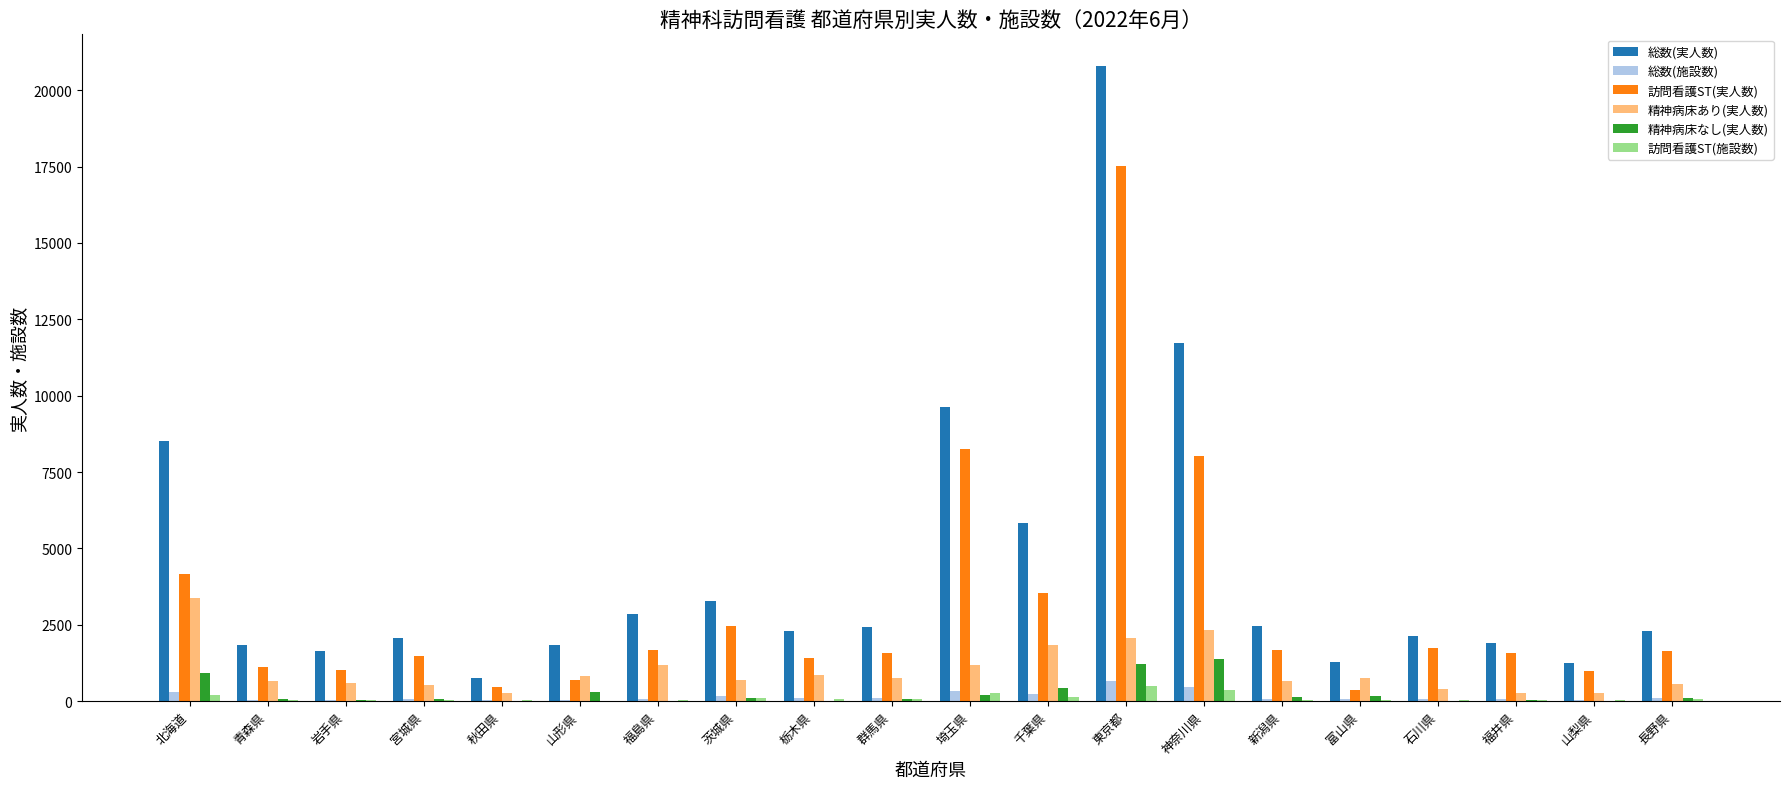

At which label does 訪問看護ST(実人数) reach its peak?

東京都